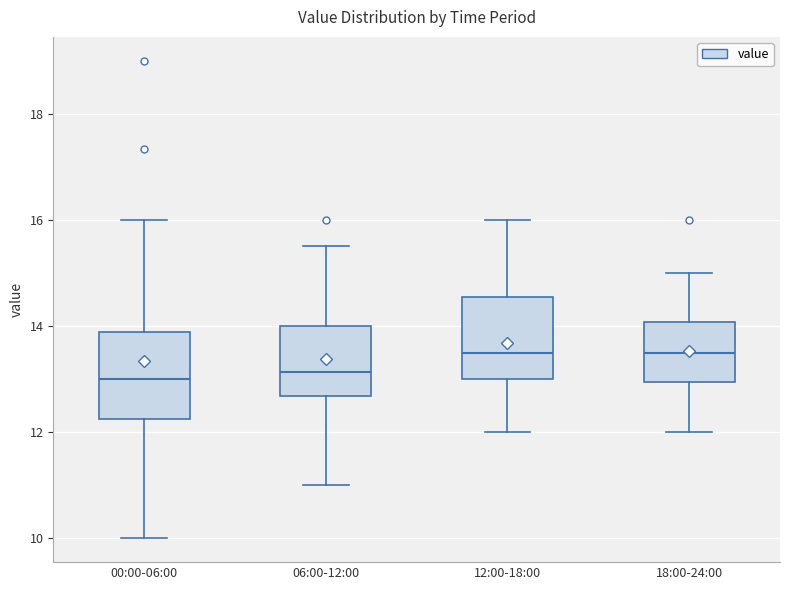

Reading left to right, transcribe this box plot: for each box, give where its median line is, the range the box spans, and where its two whiskers end, as read against the y-axis. The values are not printed on the chart, so give them approximately, as read against the axis.

00:00-06:00: median 13.0, box 12.2 to 13.8, whiskers 10.0 to 16.0
06:00-12:00: median 13.2, box 12.6 to 14.0, whiskers 11.0 to 15.6
12:00-18:00: median 13.6, box 13.0 to 14.6, whiskers 12.0 to 16.0
18:00-24:00: median 13.6, box 13.0 to 14.0, whiskers 12.0 to 15.0